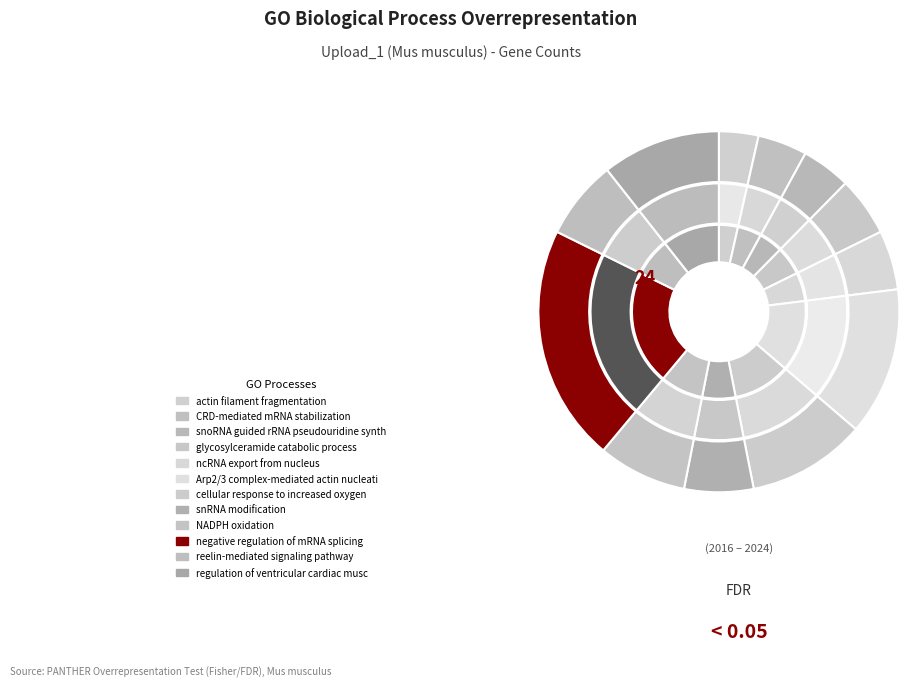

Do regulation of ventricular cardiac muscle and reelin-mediated signaling pathway together represent more than half of the pie?

No